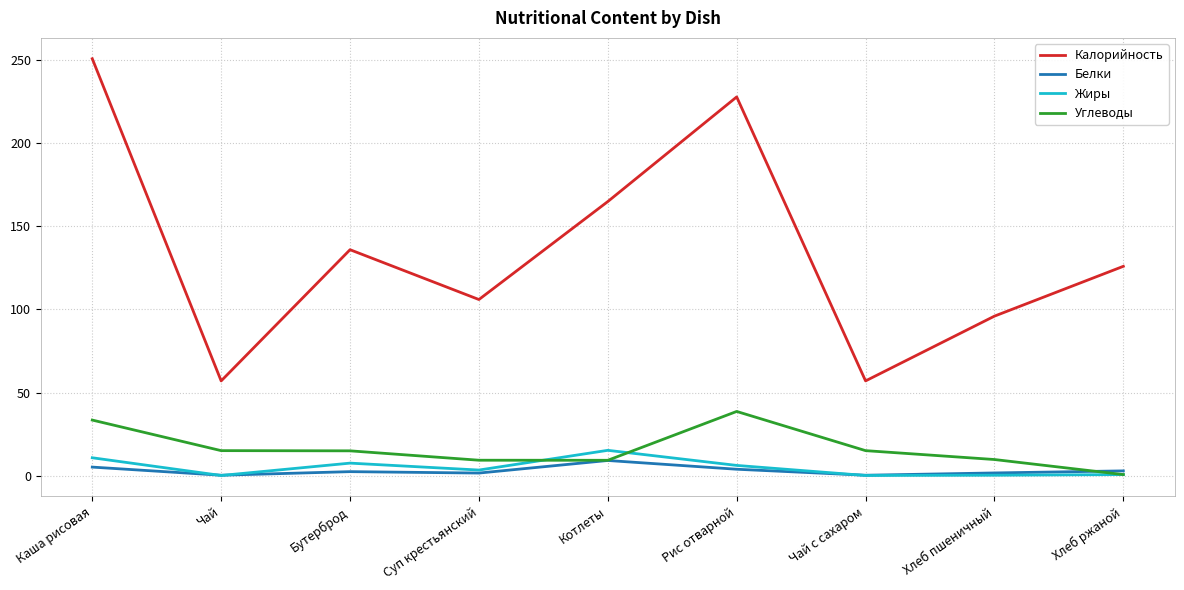

At which category is the sum across all series the highest?

Каша рисовая